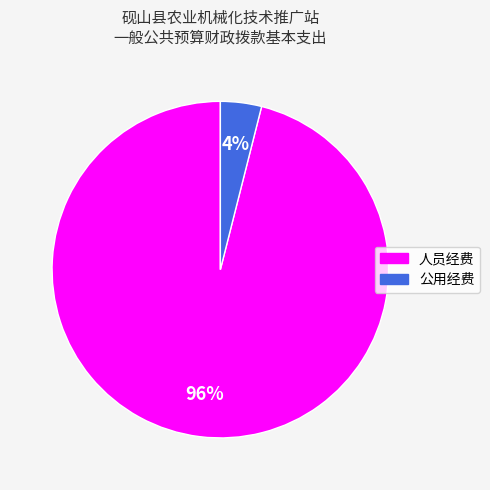

To the nearest percent, what is the combined percentage of 公用经费 and 人员经费?

100%